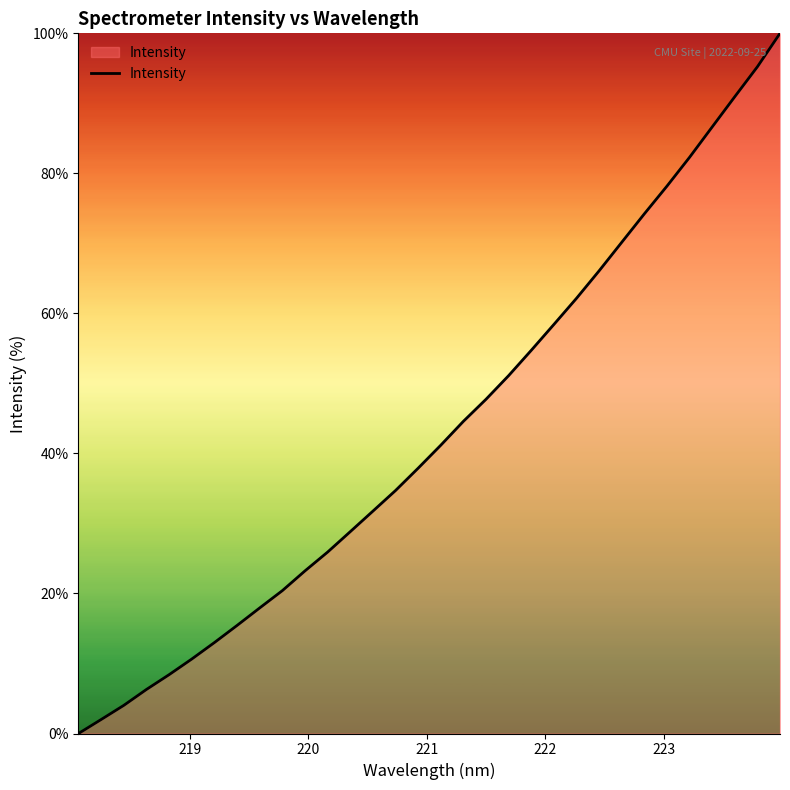

What is the maximum value shown in the chart?

100.0